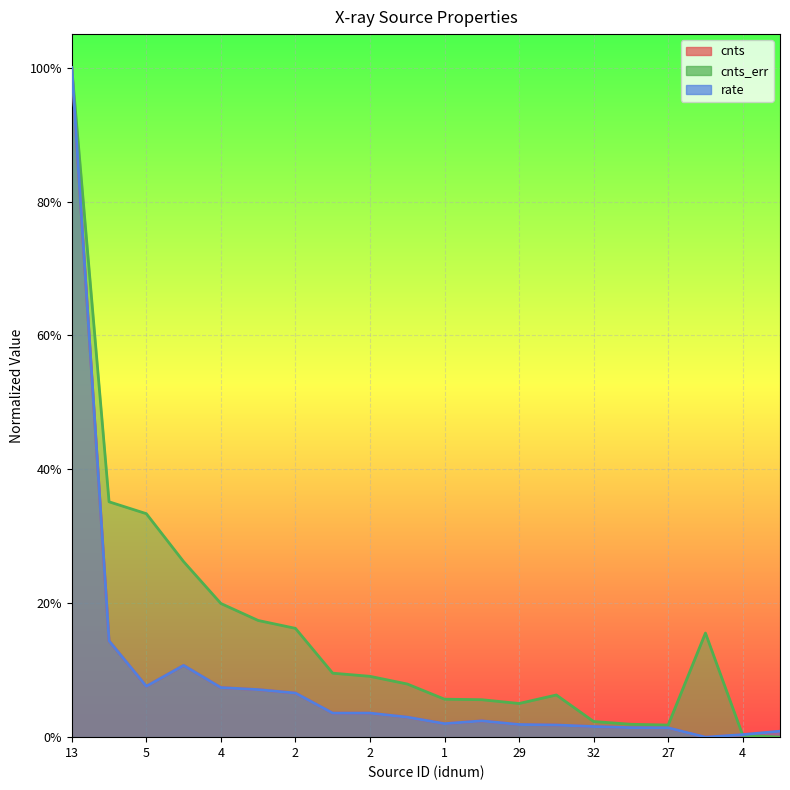

True or false: cnts_err has a value of 0.0 at 32.

True